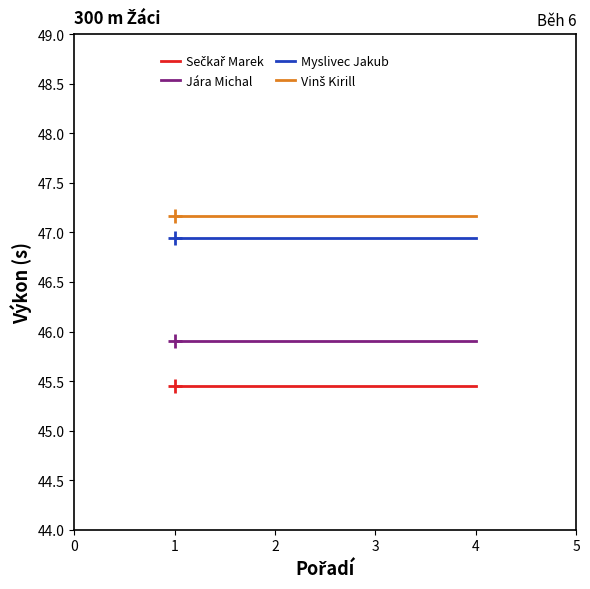

What is the maximum value for Jára Michal?

45.9